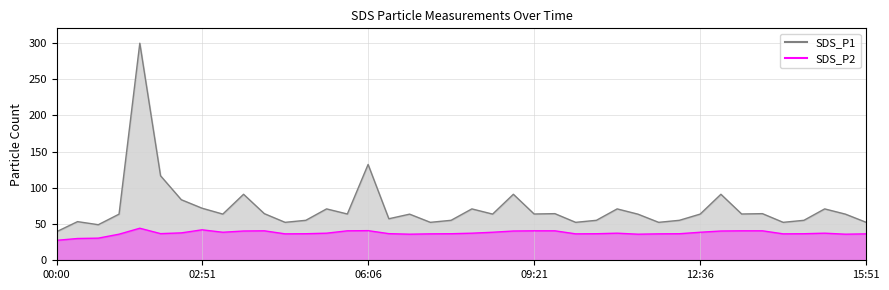

True or false: SDS_P2 and SDS_P1 cross at least once.

False